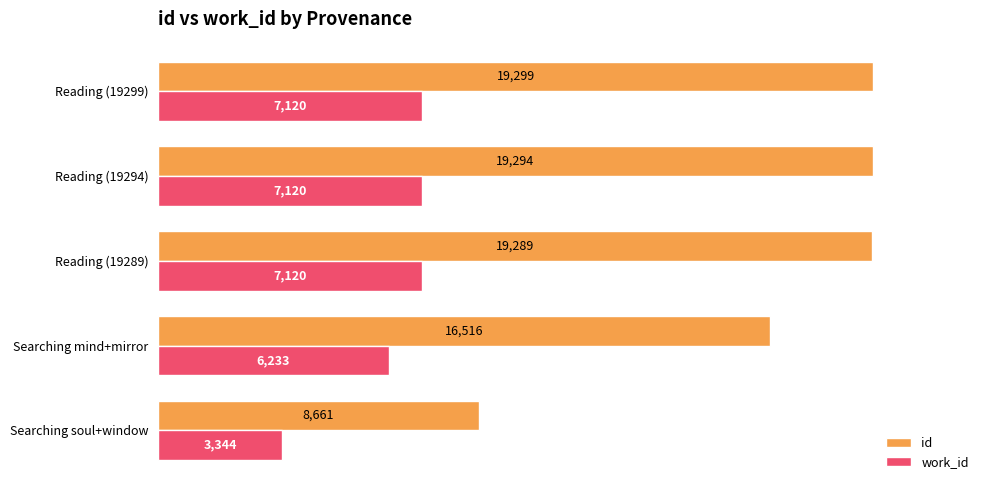

What are all the series names shown in the legend?

id, work_id